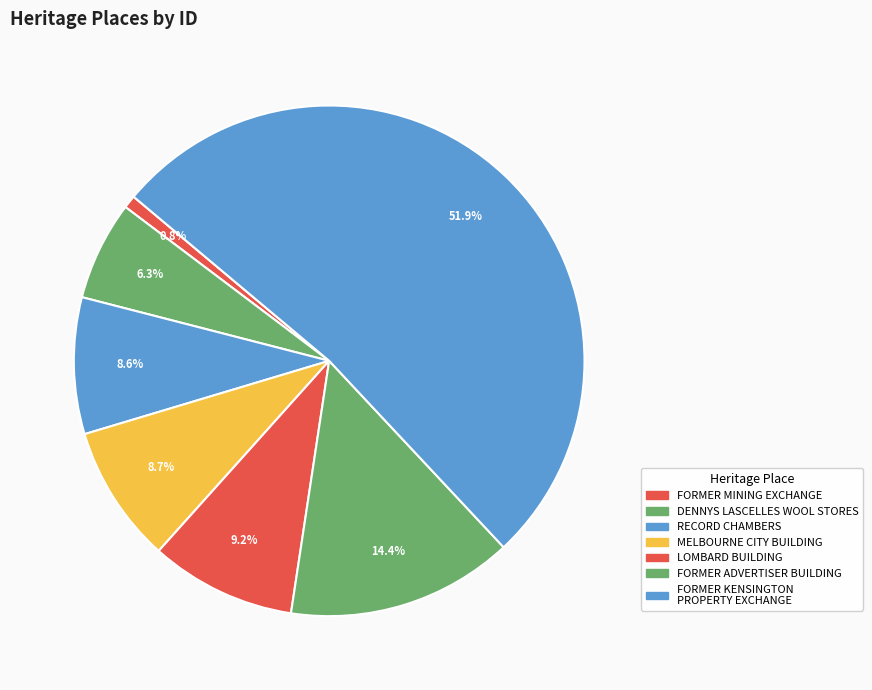

Is it true that FORMER KENSINGTON PROPERTY EXCHANGE is 37% of the pie?

False